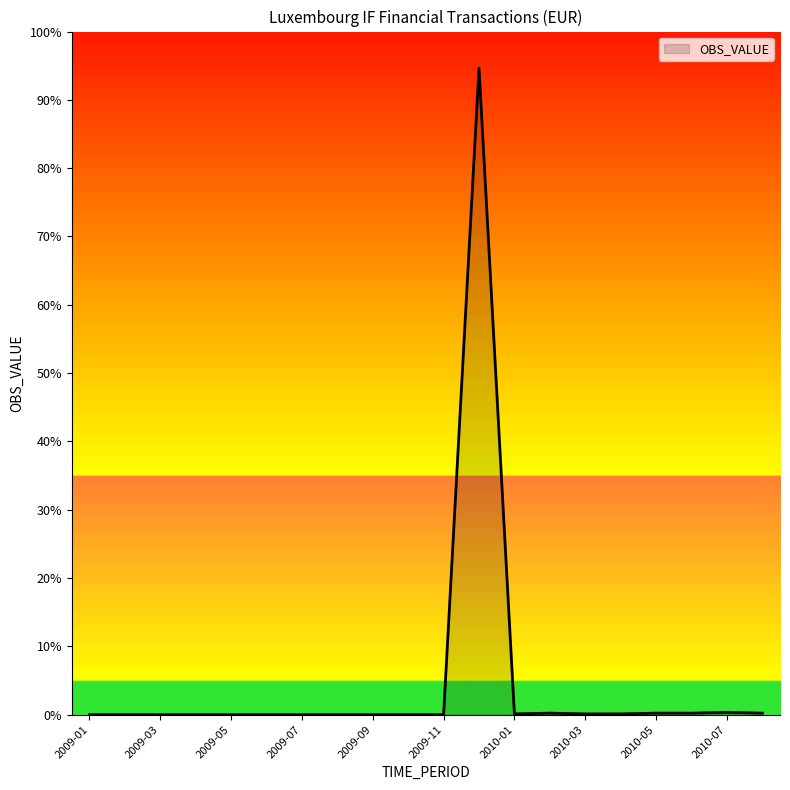

Does the chart have visible grid lines?

No